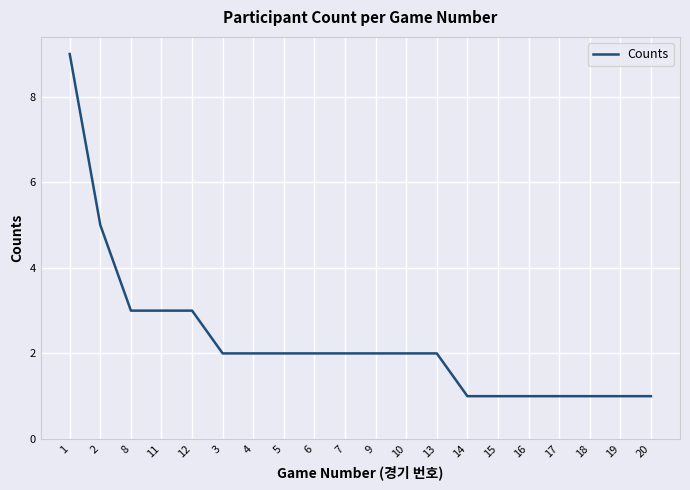

Approximately how many times larger is the value at 20 compared to 14?

1.0